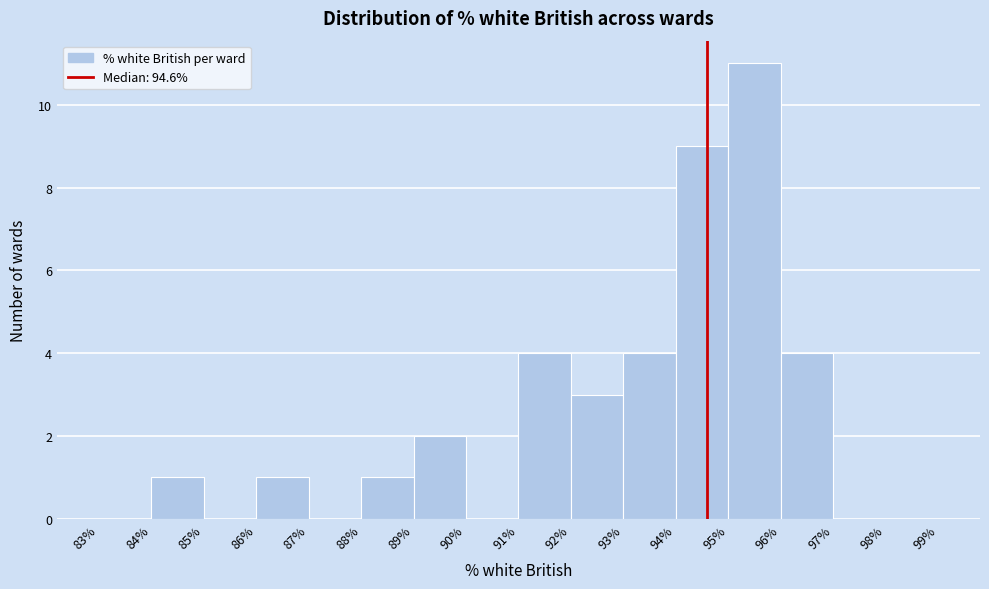

How tall is the bar that spans 86% to 87% on the x-axis? The values are not printed on the chart, so give them approximately, as read against the axis.

1